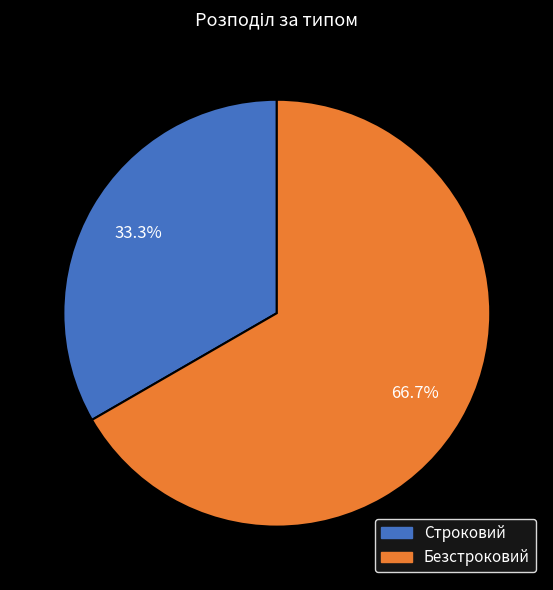

Which slice is the largest?

Безстроковий